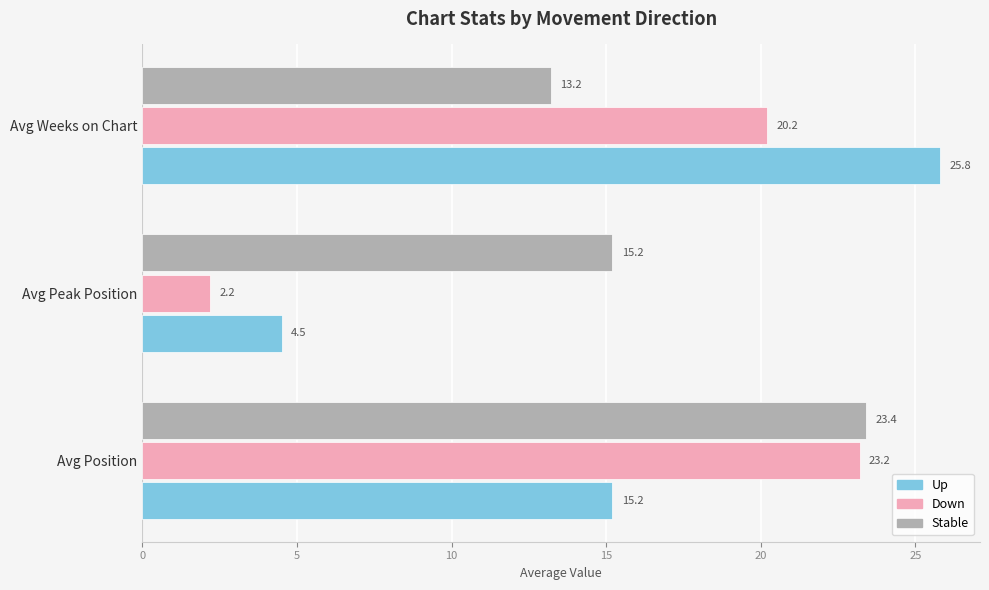

What is the greatest value displayed?

25.8